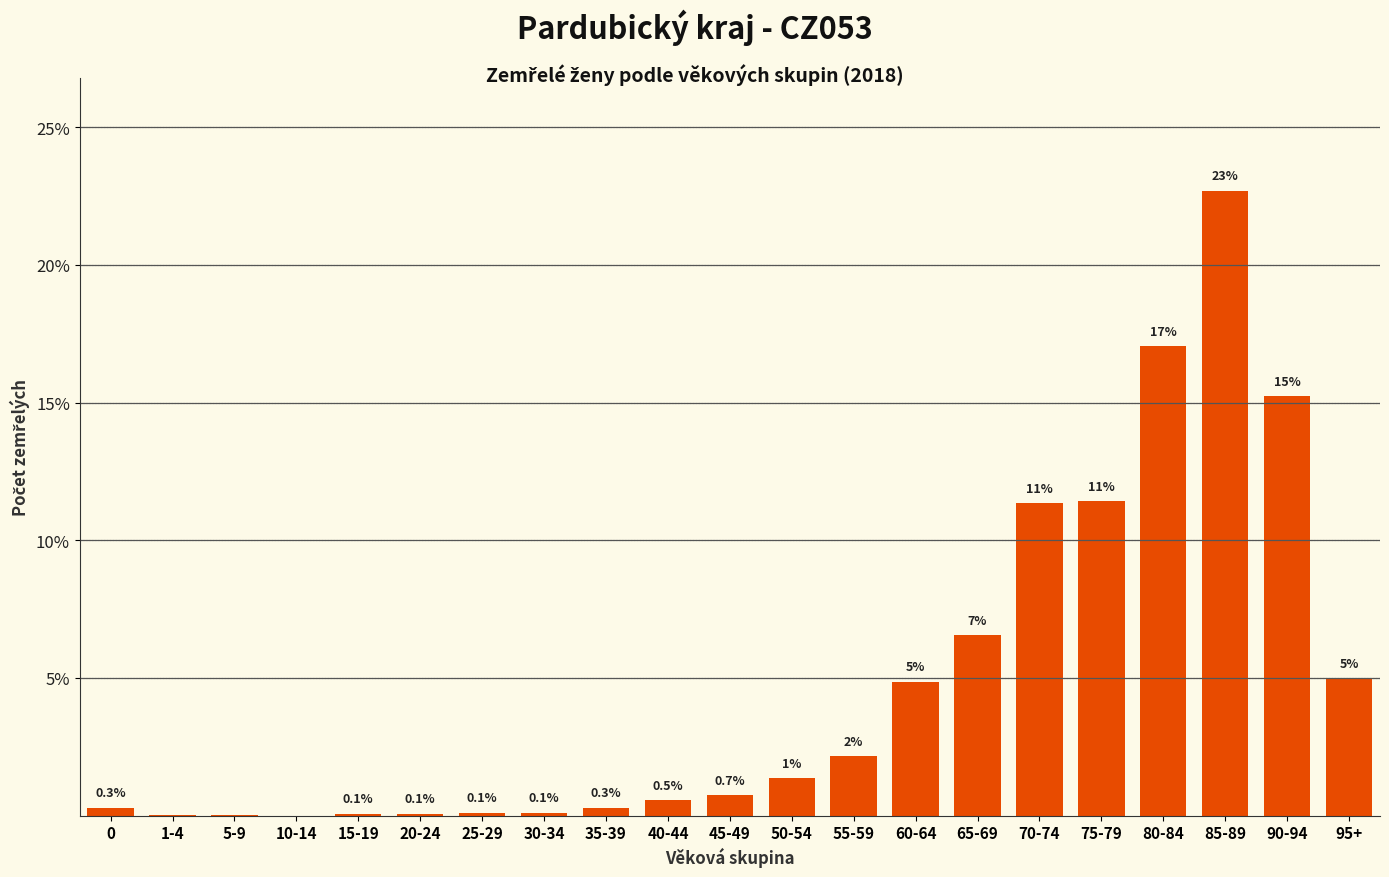

Which has a higher value, 45-49 or 55-59?

55-59